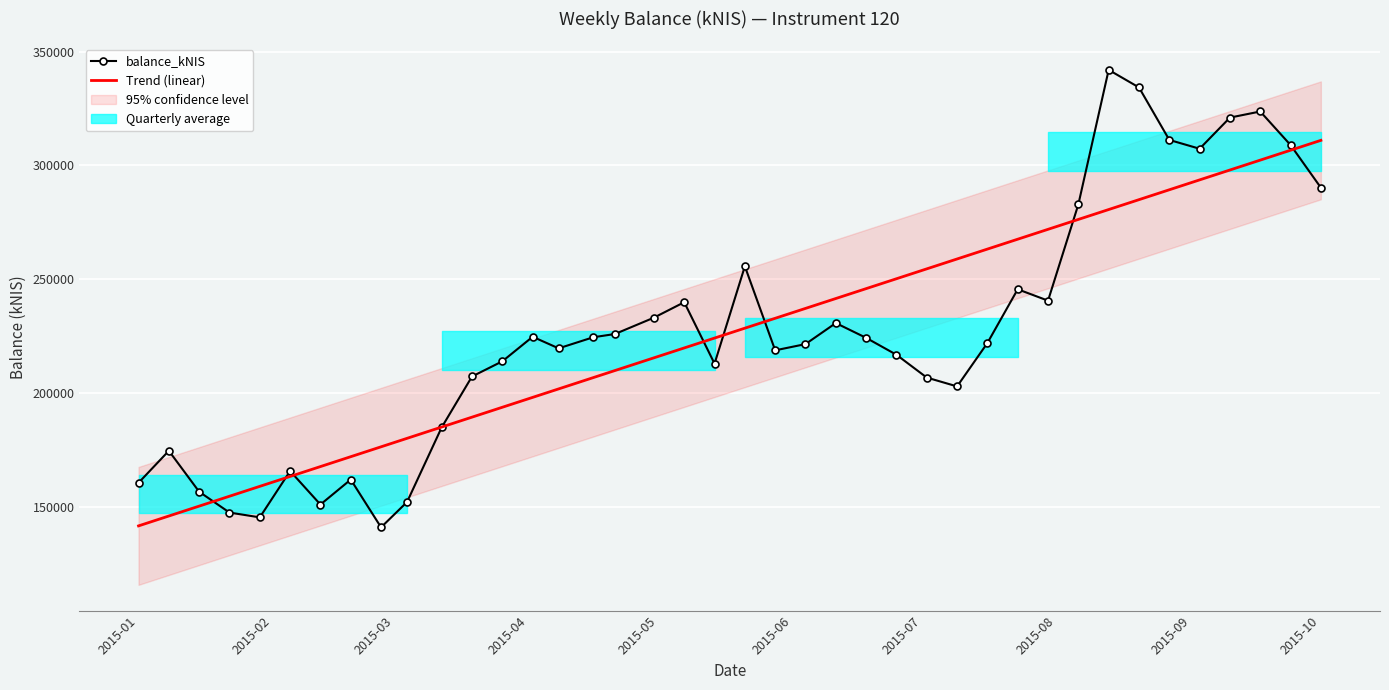

What is the average value of the balance_kNIS series?

226199.4